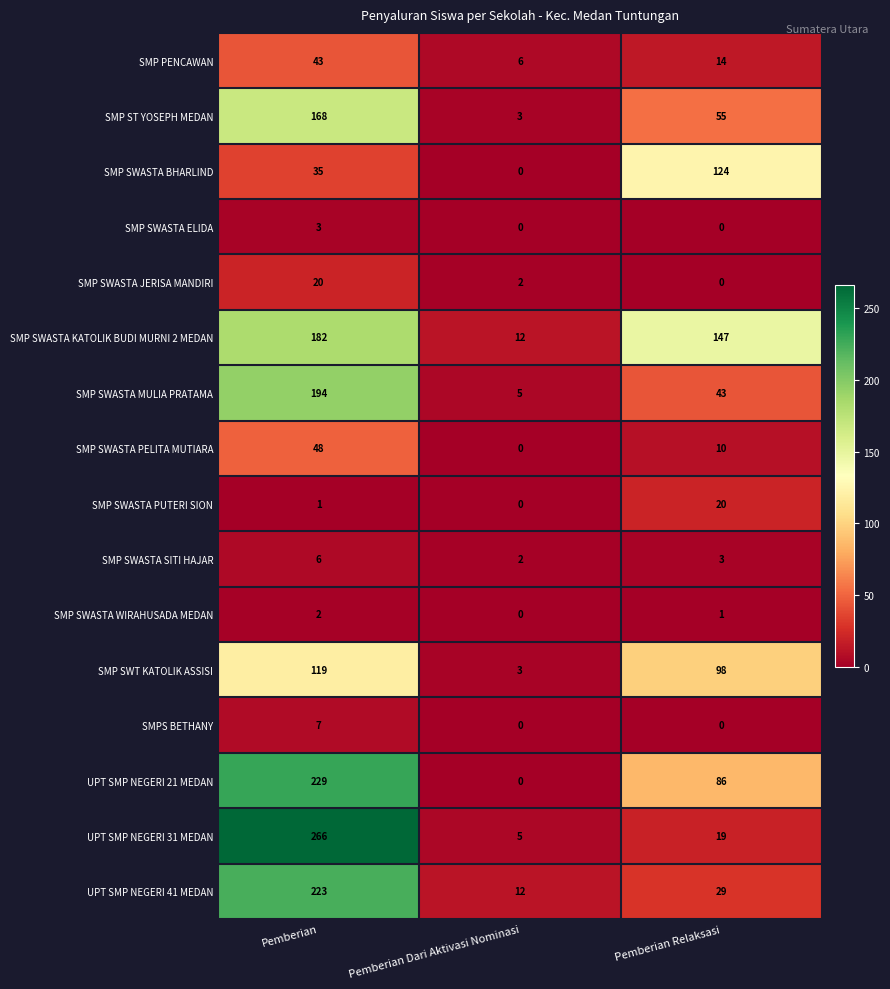

What value does the SMP SWASTA KATOLIK BUDI MURNI 2 MEDAN series have at Pemberian Dari Aktivasi Nominasi, to the nearest 10?

10